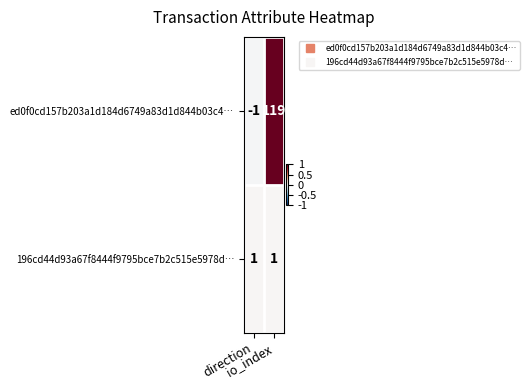

Which series has the largest total across all categories?

ed0f0cd157b203a1d184d6749a83d1d844b03c4…